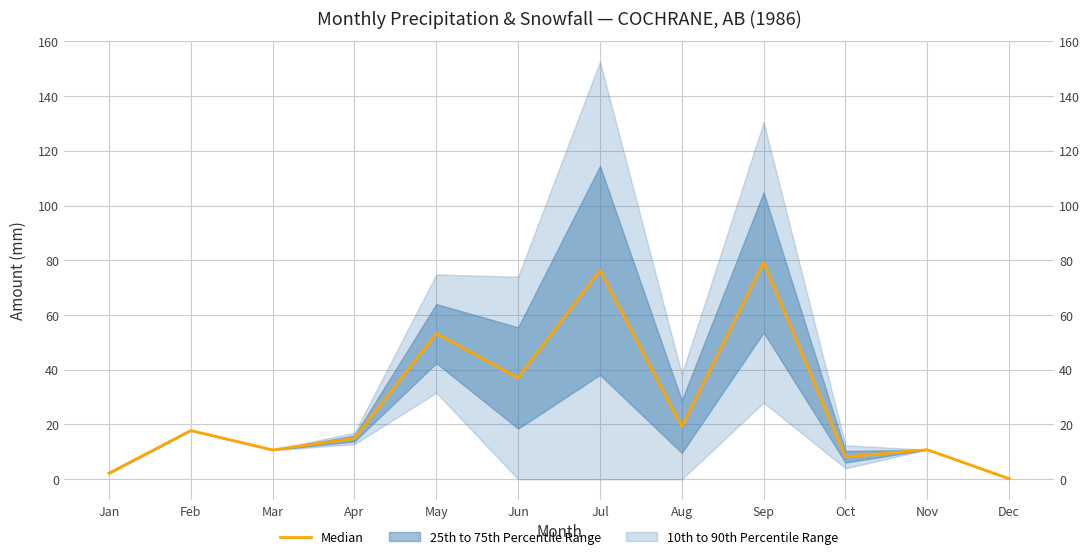

What is the ratio of the value at Sep to the value at Apr?

5.3